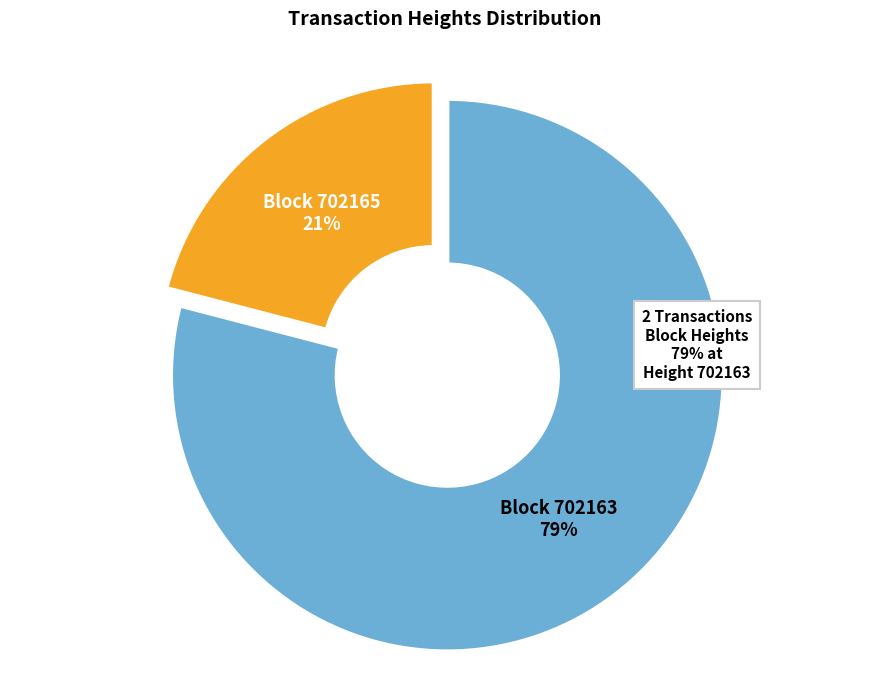

Is there a majority slice in this chart?

Yes